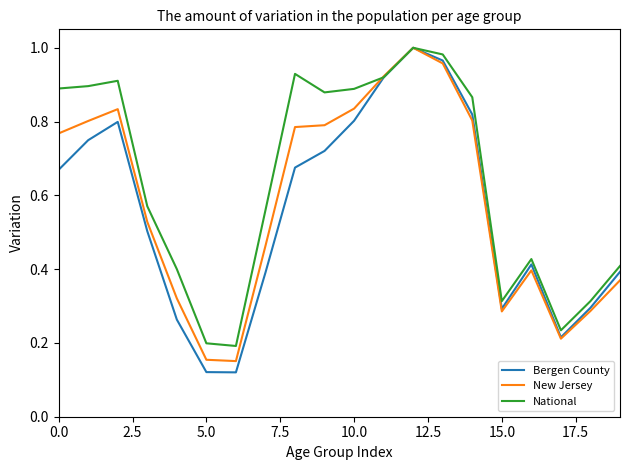

Which series has the widest spread of values?

Bergen County